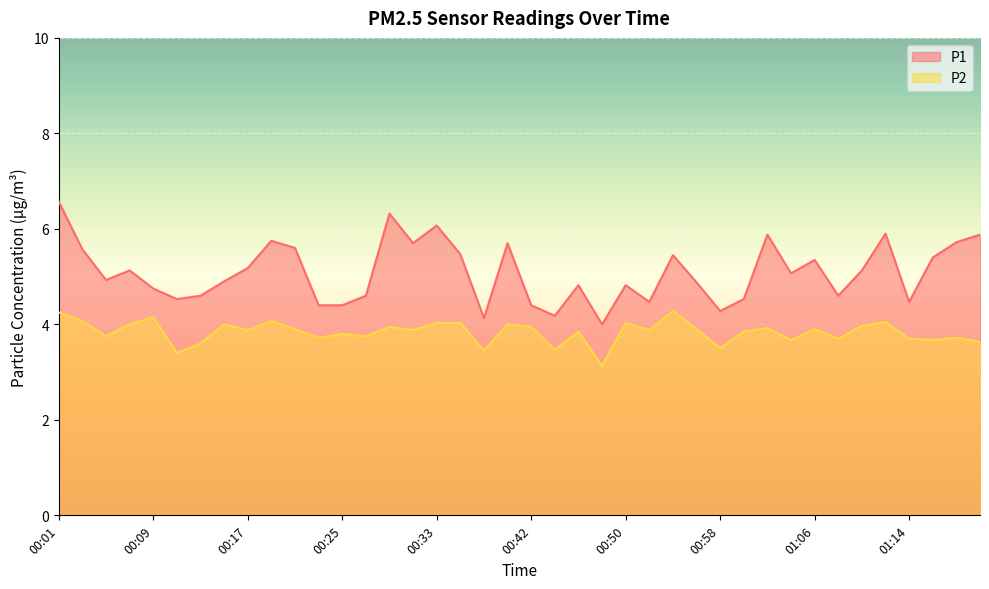

True or false: P2 and P1 cross at least once.

False